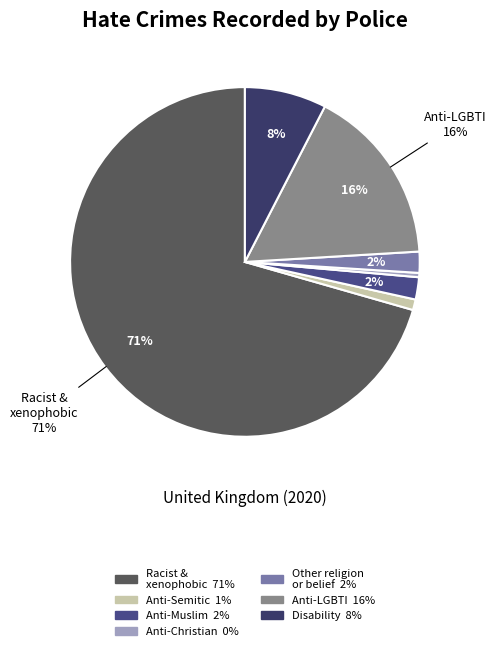

Rank the categories by value from highest to lowest.

Racist and xenophobic hate crime, Anti-LGBTI hate crime, Disability hate crime, Anti-Muslim hate crime, Other hate crime based on religion or belief, Anti-Semitic hate crime, Anti-Christian hate crime